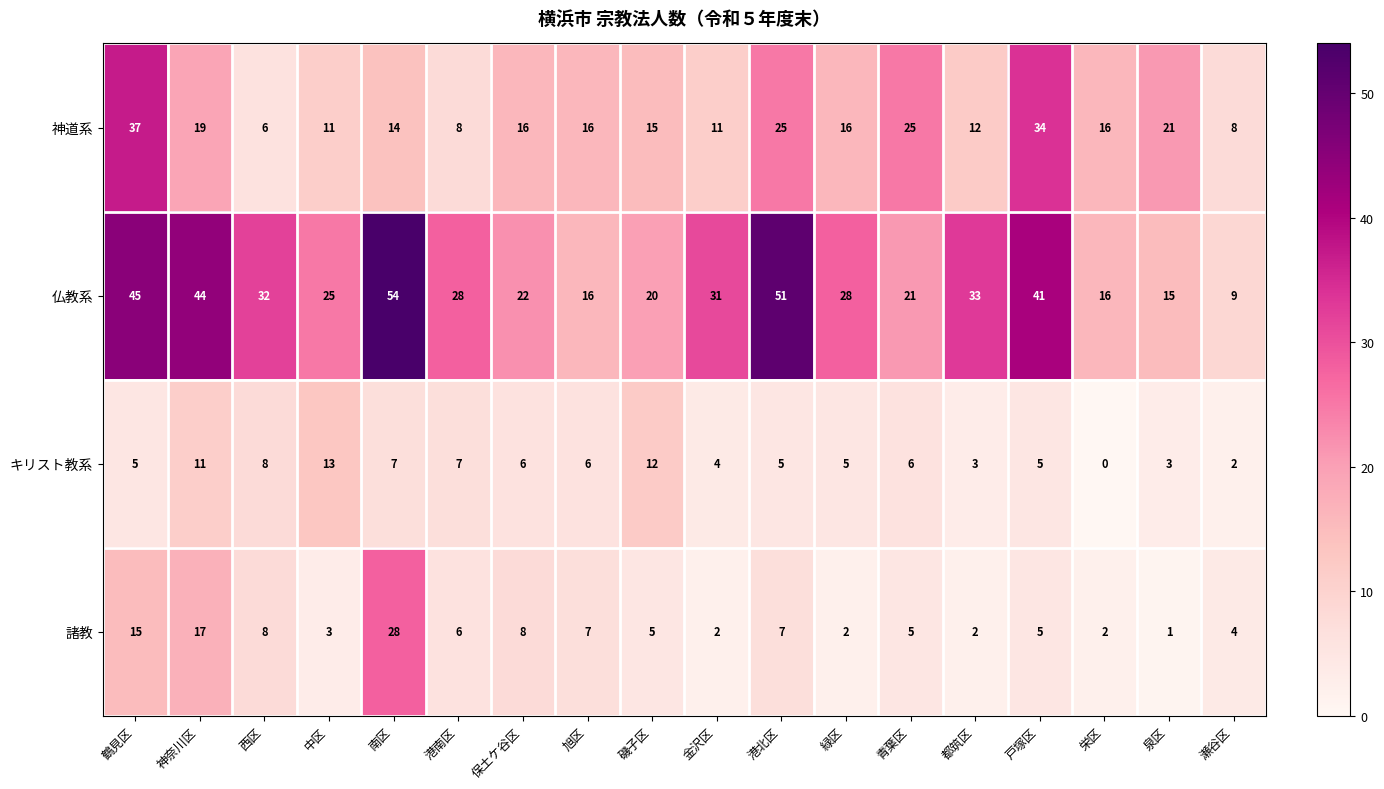

What is the greatest value displayed?

54